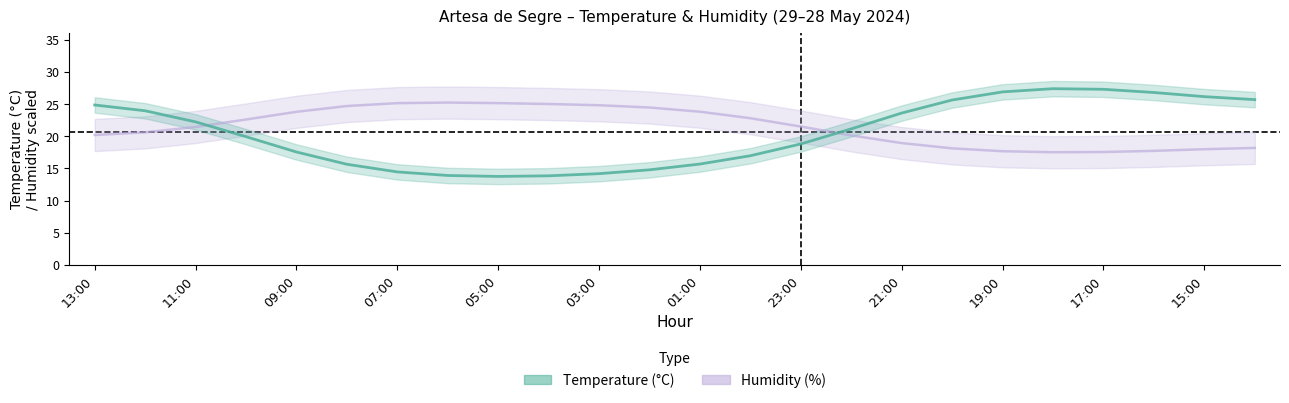

Rank the series by their maximum value, from lowest to highest.

Humidity (%), Temperature (°C)